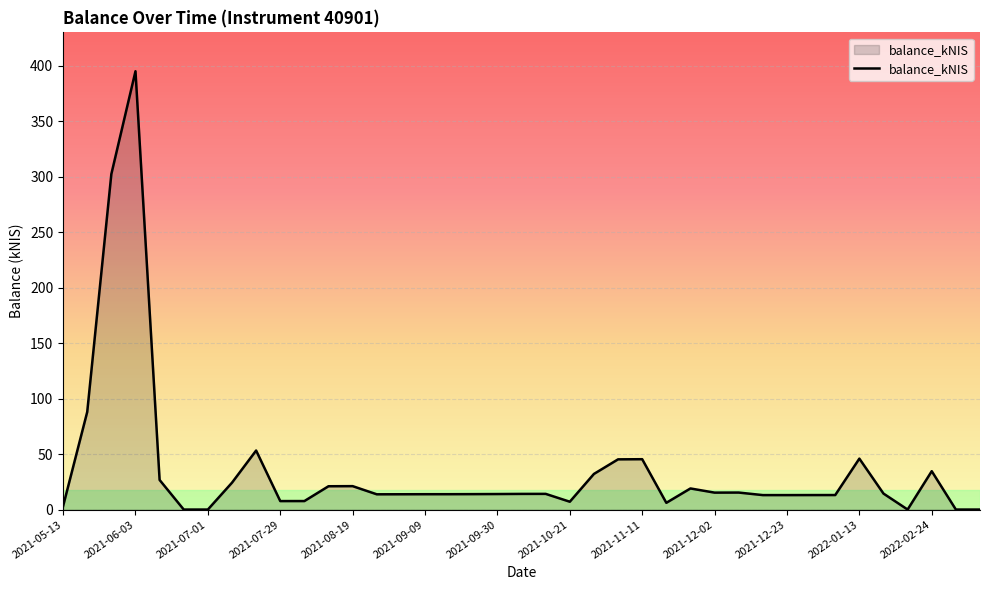

How many lines are shown in the chart?

1